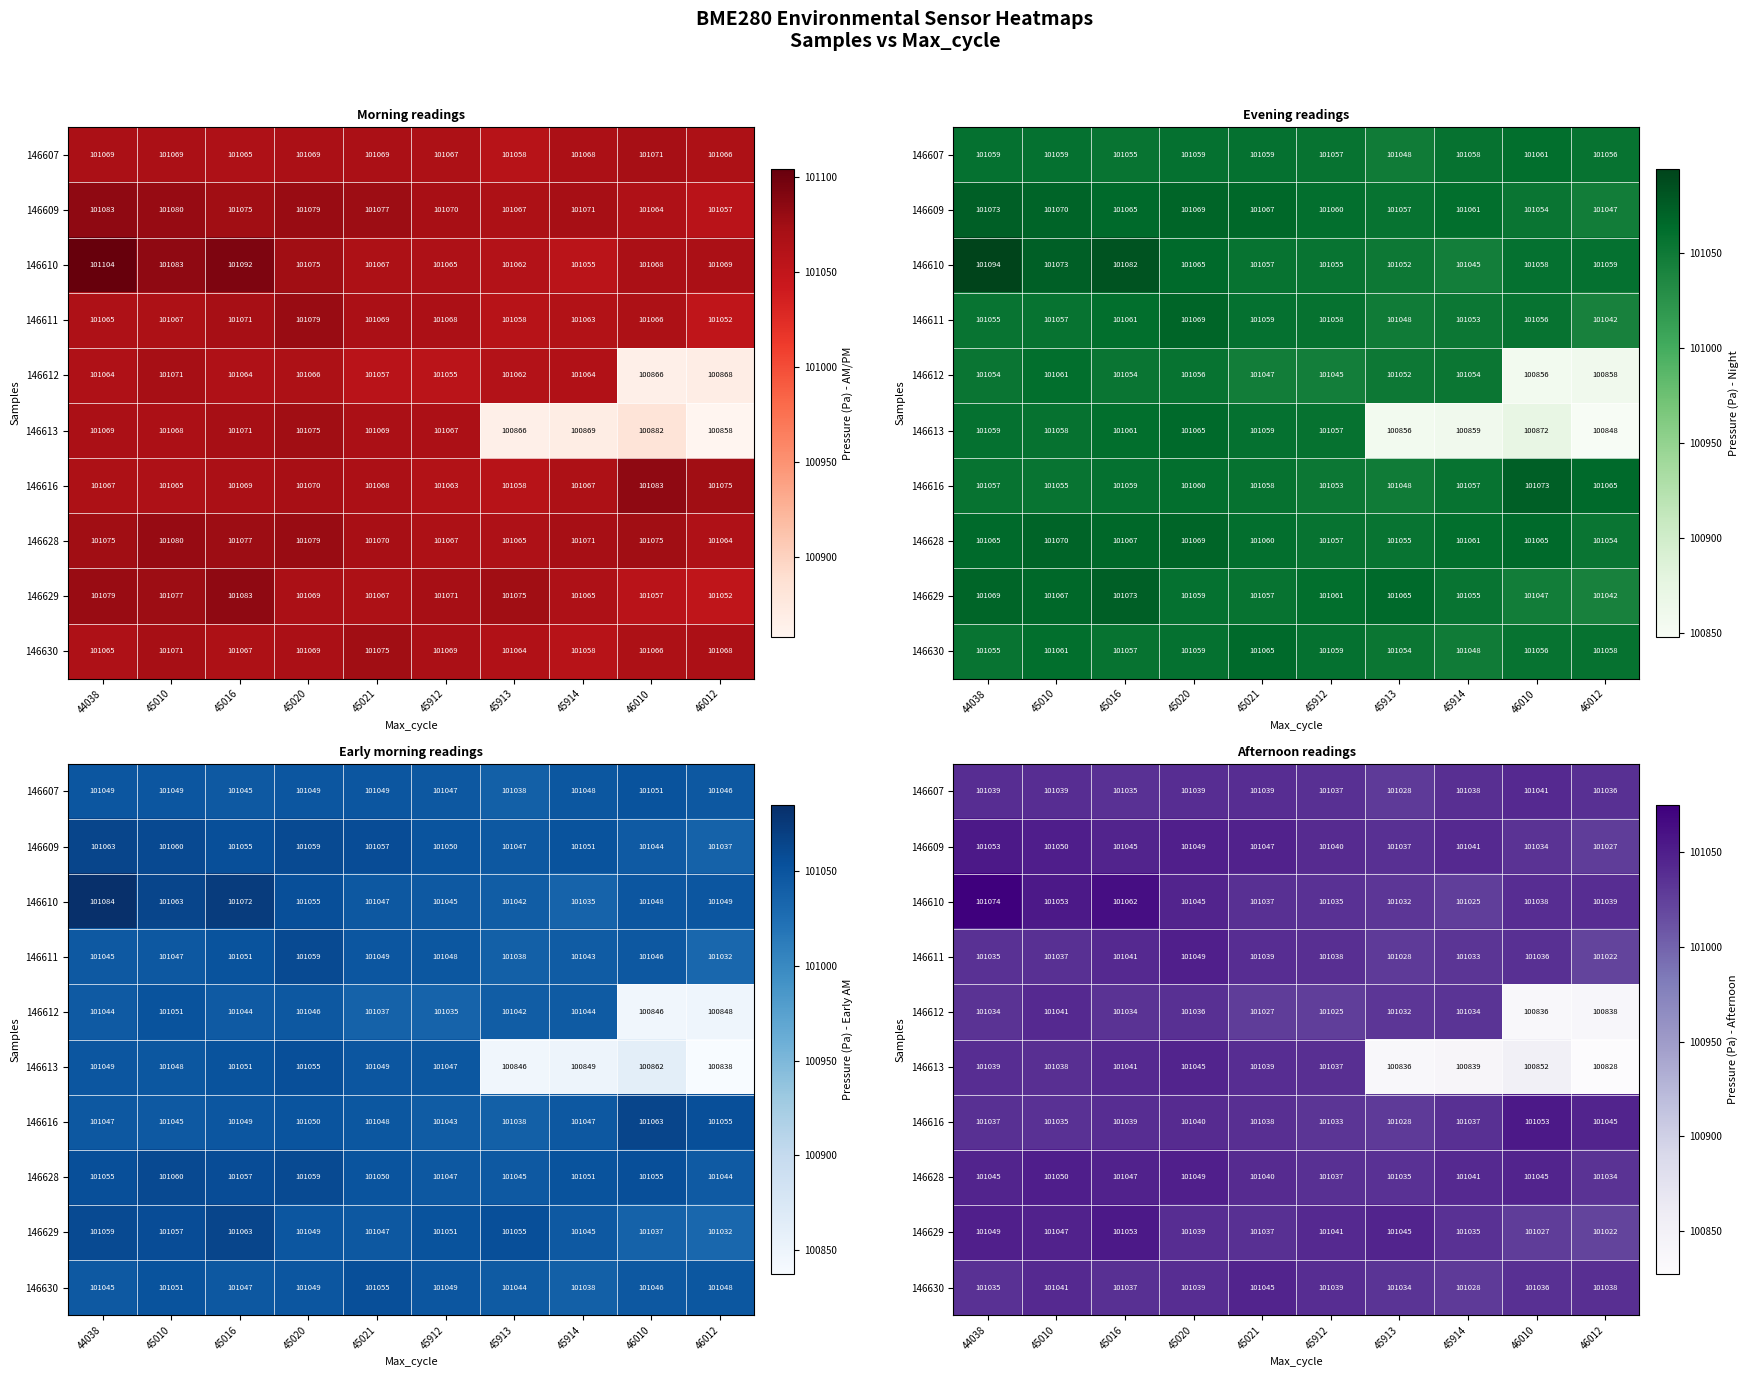

Is the value of 146613 at 45016 greater than the value of 146607 at 46012?

Yes